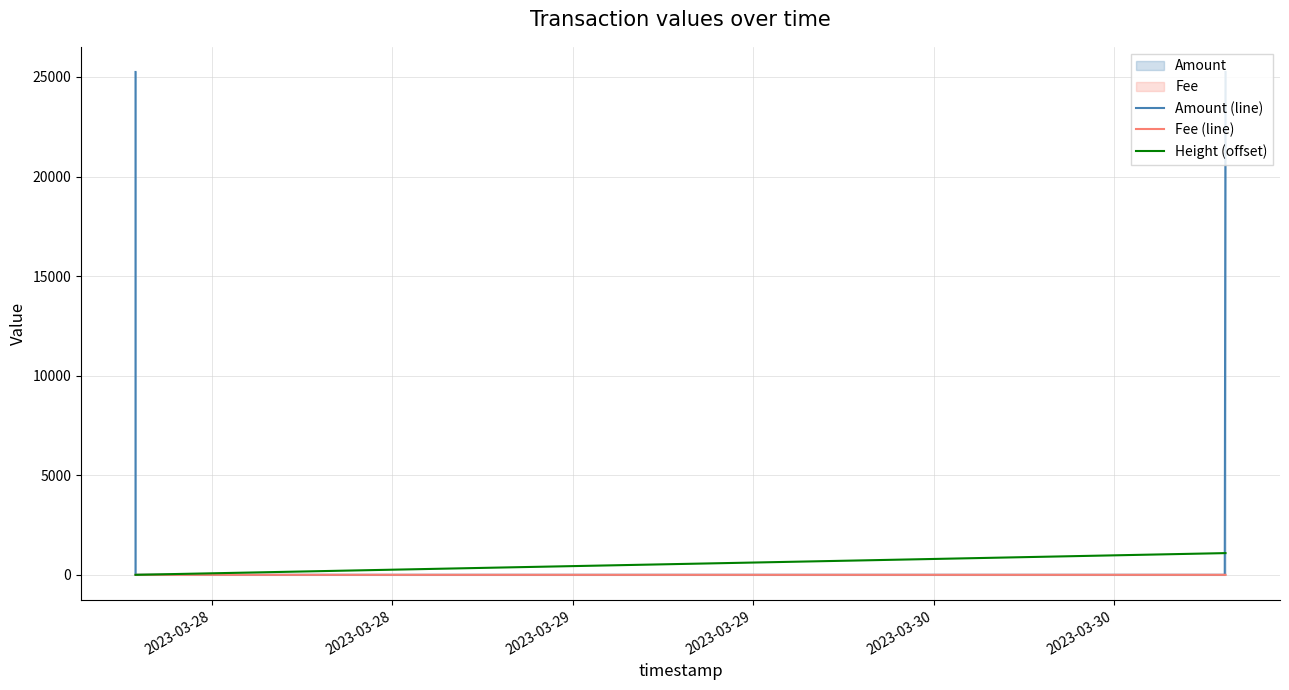

Is the value of Fee (line) at 2023-03-27 greater than the value of Height (offset) at 2023-03-29?

No